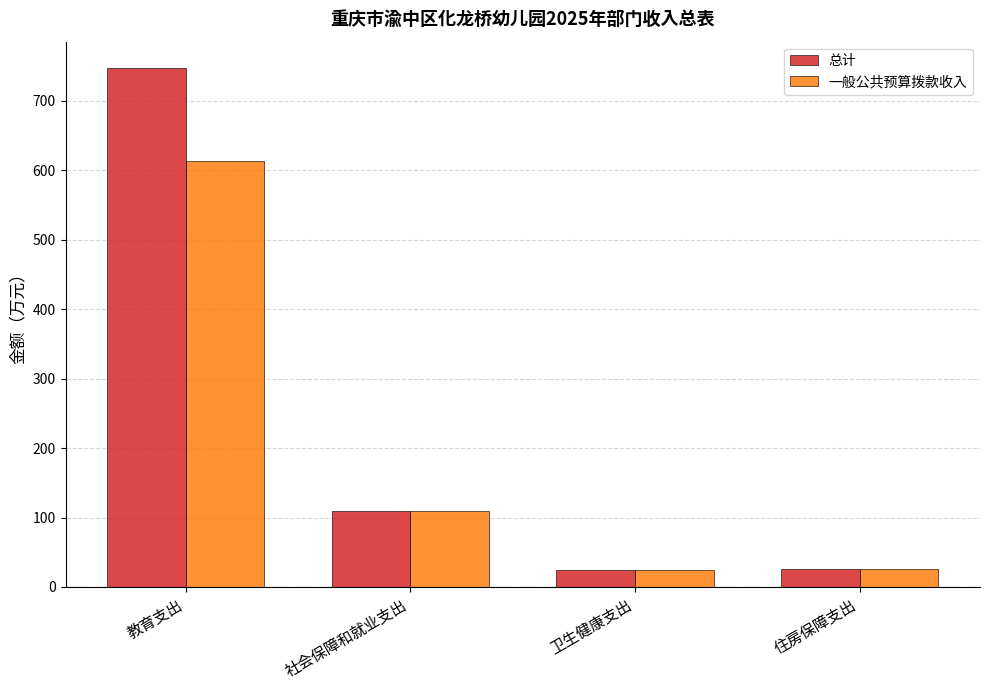

Which category has the highest value across all series?

教育支出